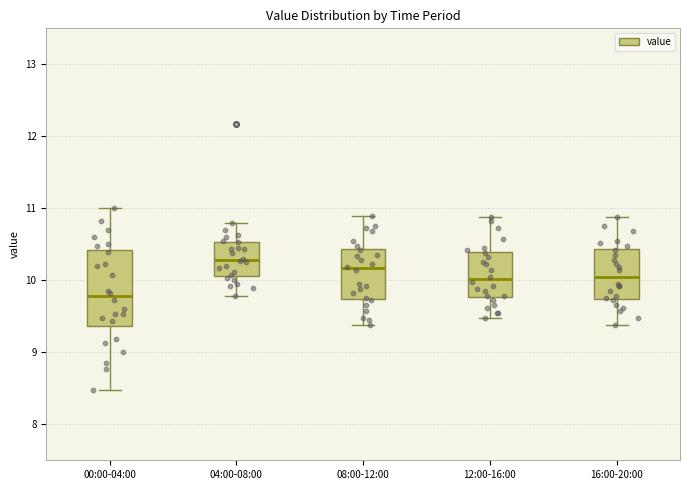

Where is the lower edge of the box for 08:00-12:00 on the y-axis? The values are not printed on the chart, so give them approximately, as read against the axis.

9.7